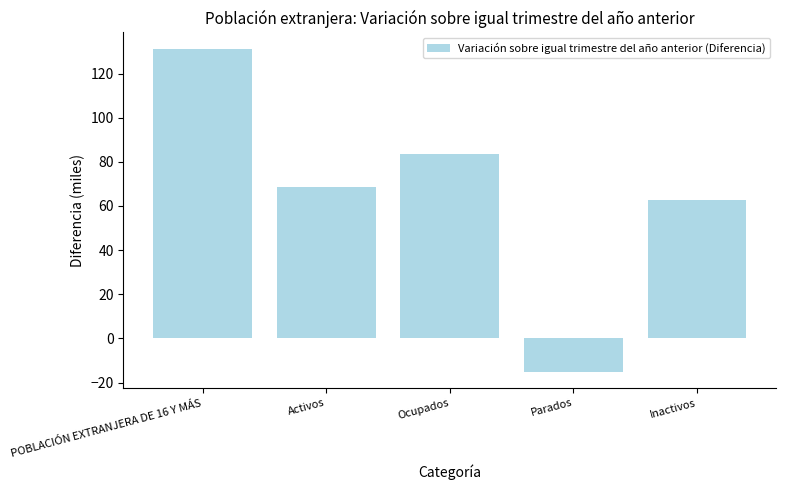

What is the change in value from POBLACIÓN EXTRANJERA DE 16 Y MÁS to Activos?

-62.9